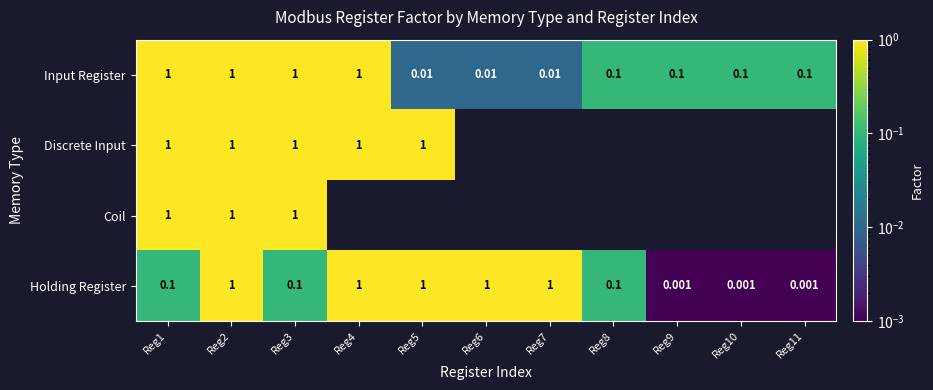

Is the value of Input Register at Reg8 greater than the value of Holding Register at Reg7?

No